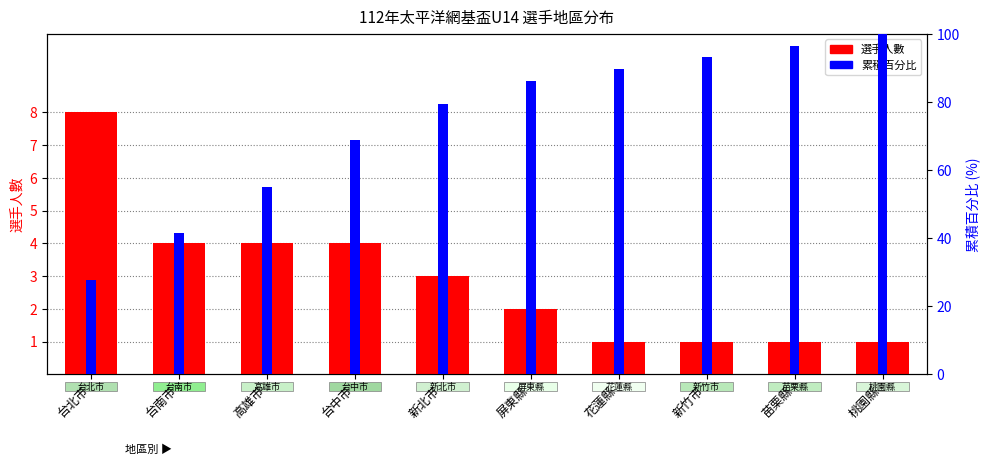

List the series in order of their overall mean, highest first.

累積百分比, 選手人數